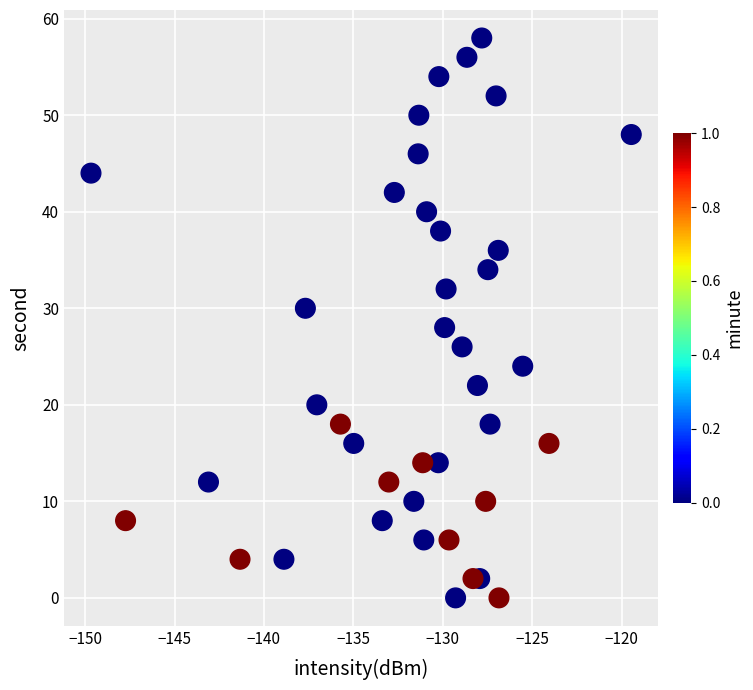

What is the range of Y values (max minus min)?

58